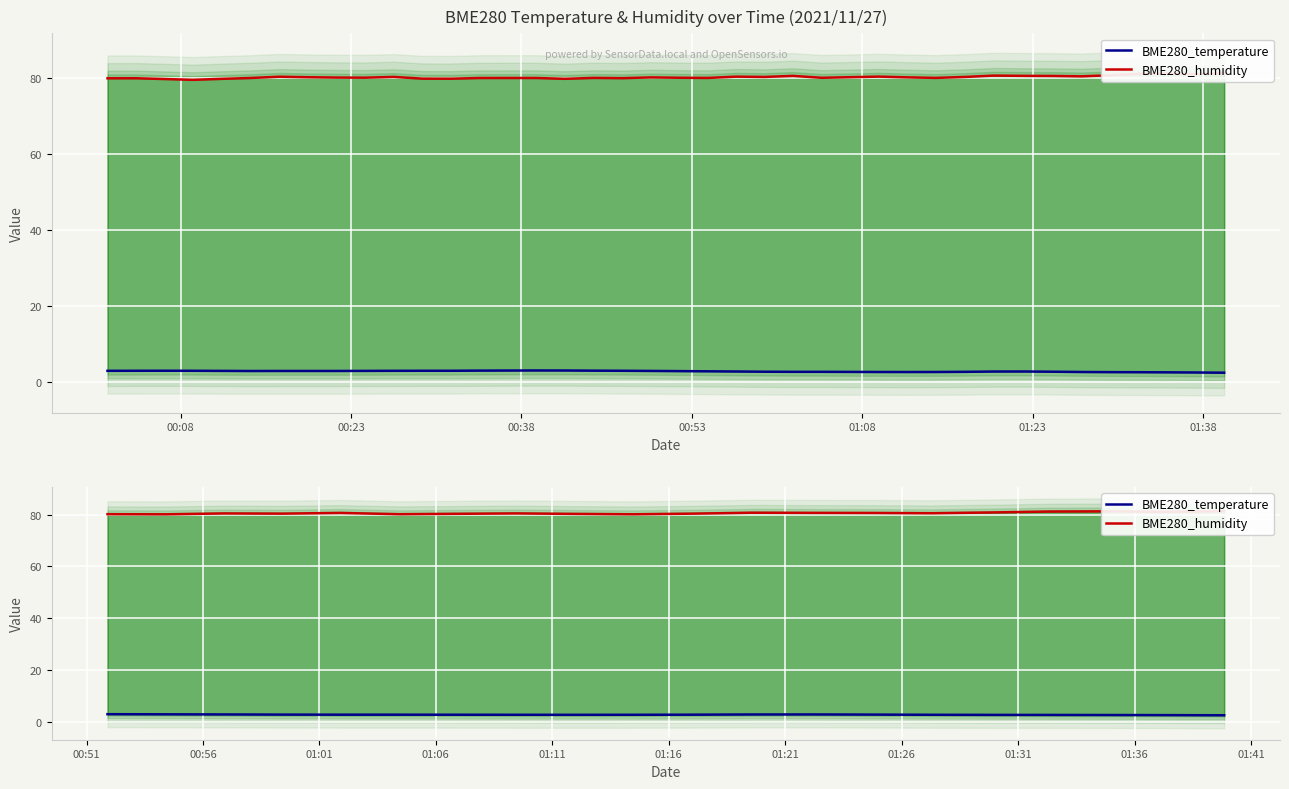

What are all the series names shown in the legend?

BME280_temperature, BME280_humidity